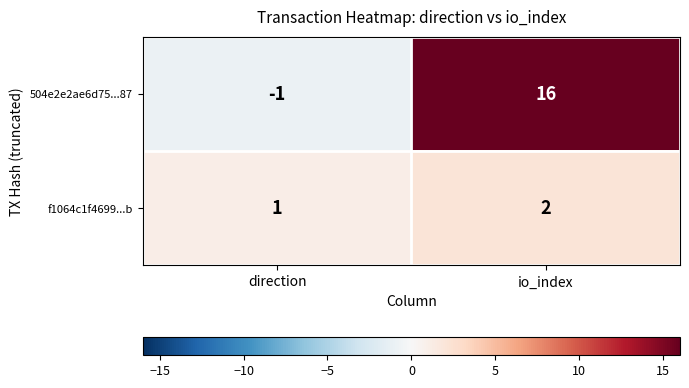

How many categories are shown in the chart?

2